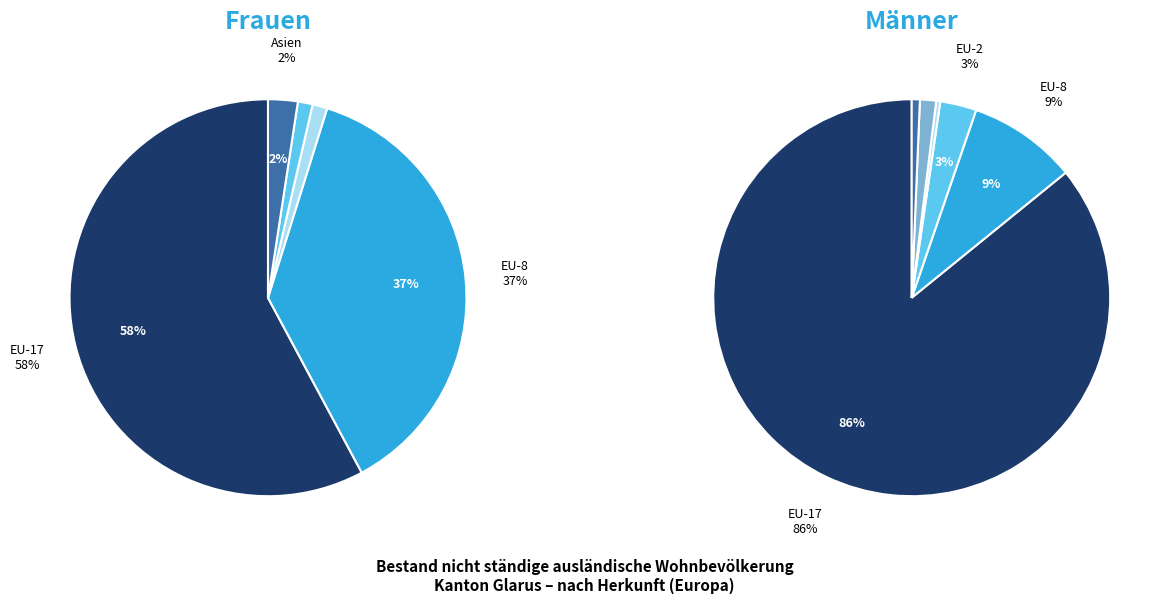

Does EU-17 represent more than half of the total?

Yes